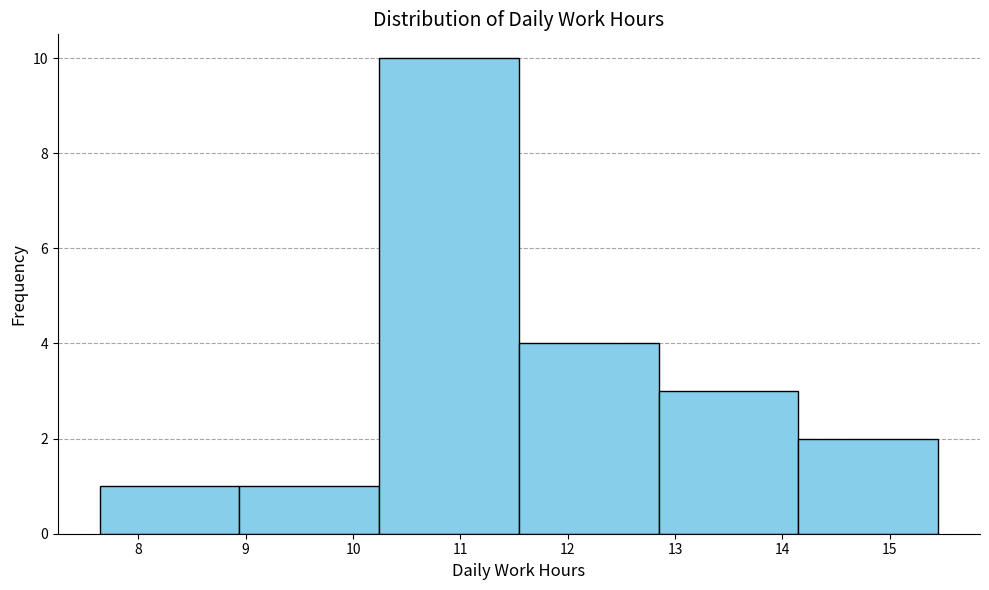

Reading left to right, transcribe this chart: for each bar, give the range it covers on the x-axis and its height. Neither the bar edges nor the heights are printed on the chart, so give them approximately, as read against the axes.

7.6 to 8.9: 1
8.9 to 10.2: 1
10.2 to 11.5: 10
11.5 to 12.8: 4
12.8 to 14.1: 3
14.1 to 15.5: 2